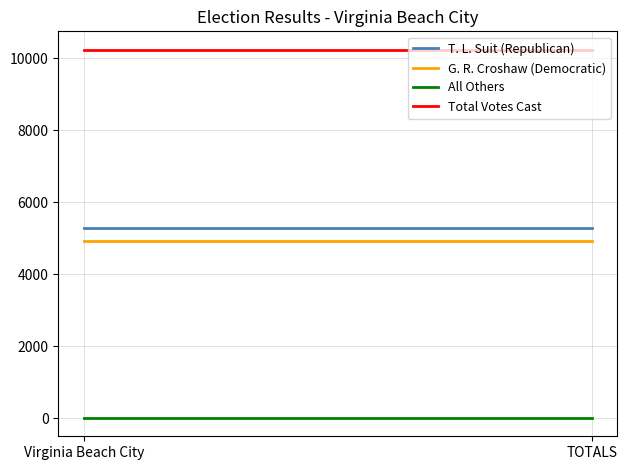

Where is T. L. Suit (Republican) nearest to the value 5295?

Virginia Beach City